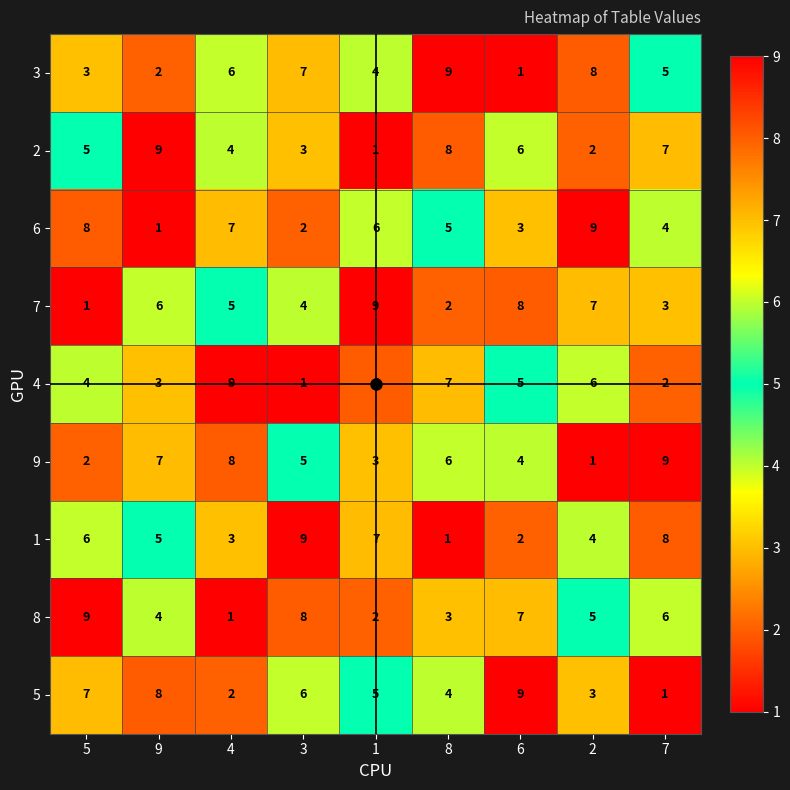

What is the sum of the 1 values at 1 and 7?

15